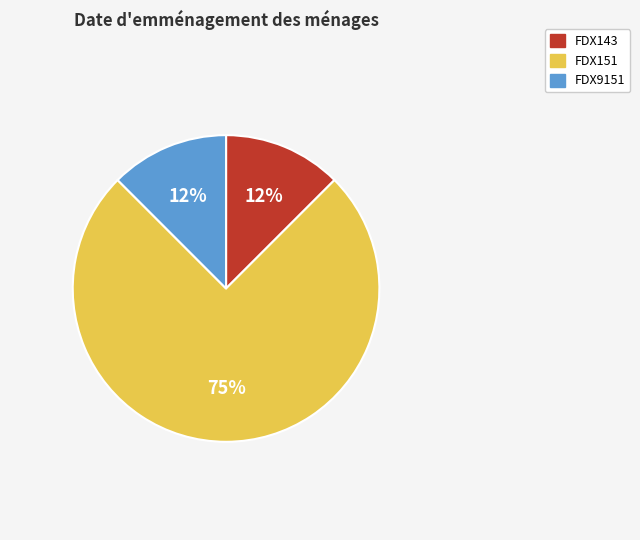

What is the ratio of the value at FDX9151 to the value at FDX143?

1.0